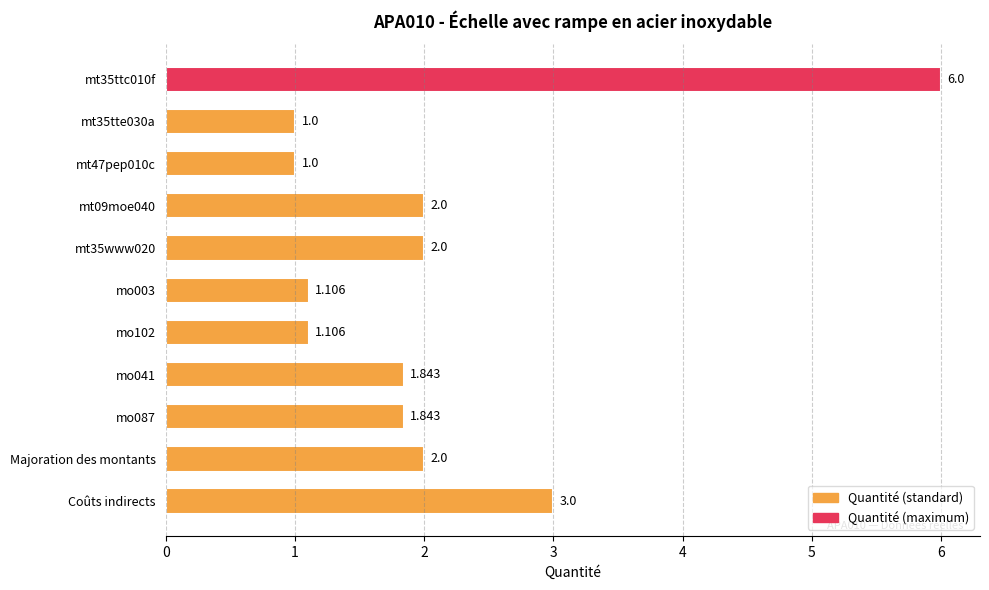

Where is the data nearest to the value 3?

Coûts indirects